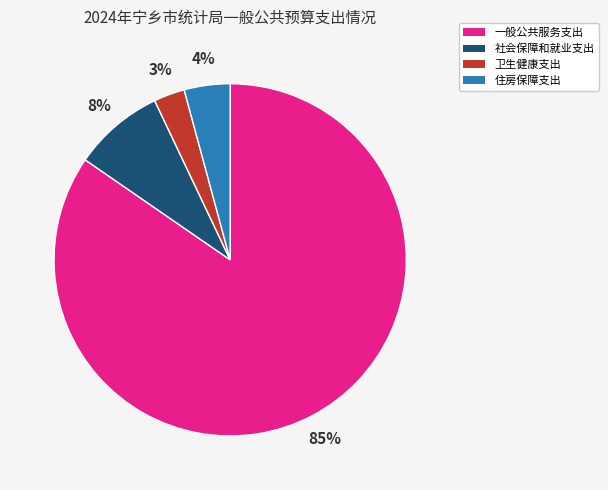

Between 一般公共服务支出 and 社会保障和就业支出, which is larger?

一般公共服务支出